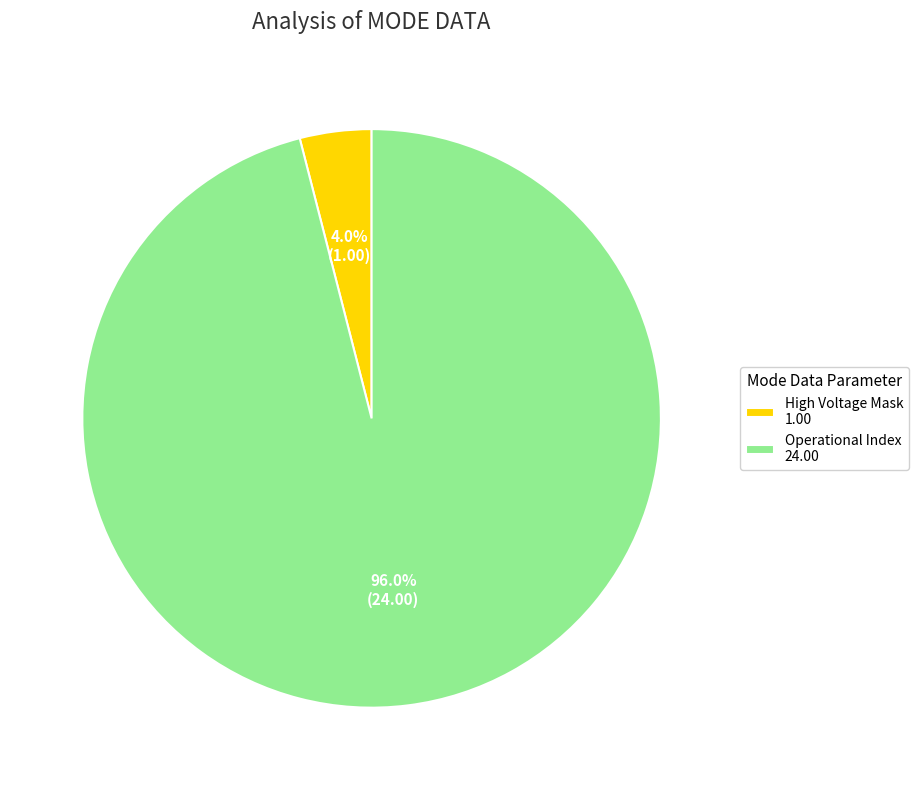

What percentage is NOT represented by Operational Index 24.00?

4.0%